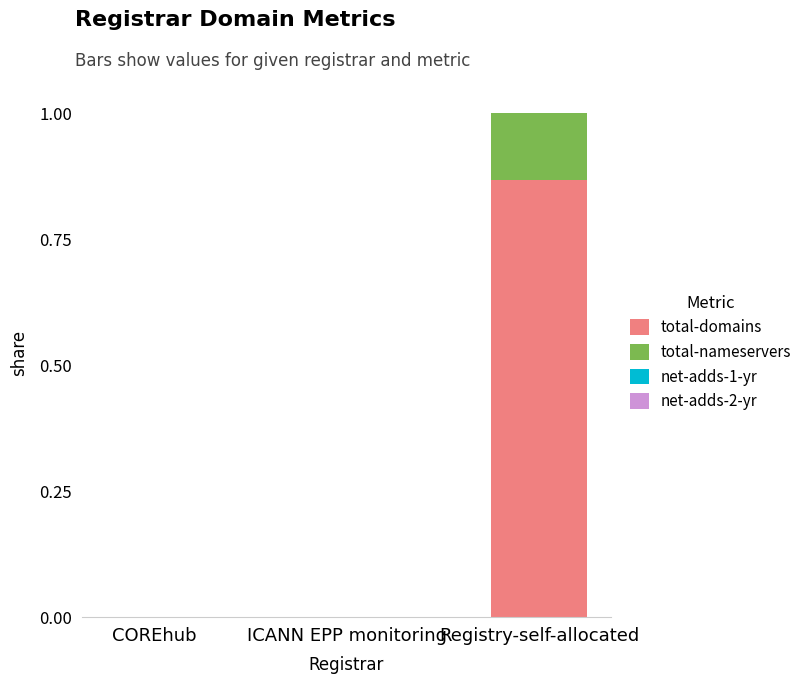

Count the number of categories in the chart.

3